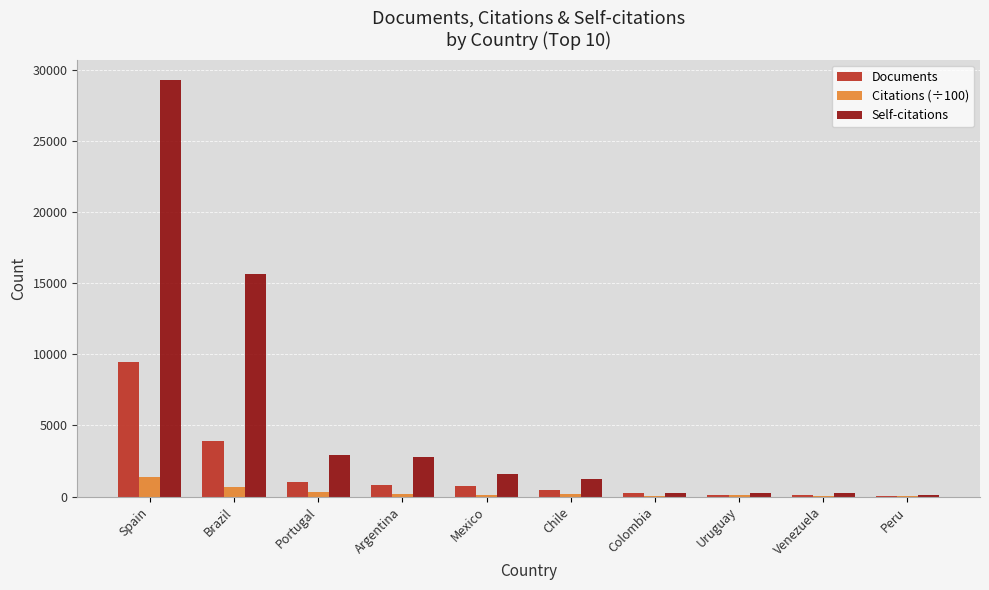

Between Brazil and Uruguay, which series saw the biggest shift?

Self-citations